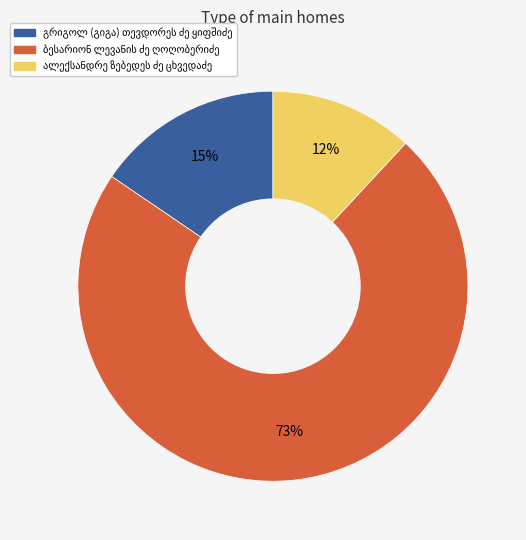

Is there any slice that represents more than half of the pie?

Yes